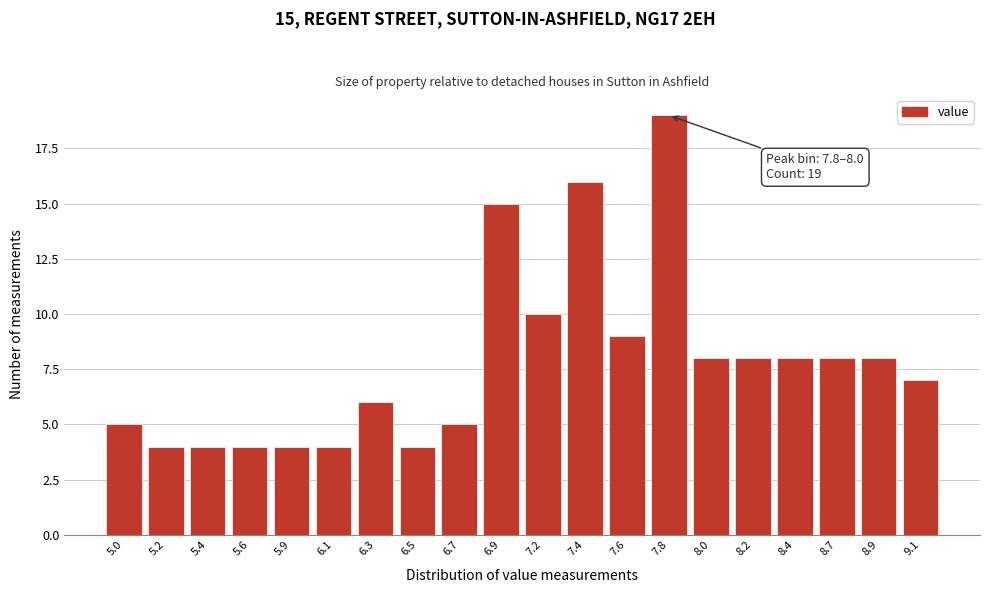

Reading left to right, extract all data points from this chart.

5	4	4	4	4	4	6	4	5	15	10	16	9	19	8	8	8	8	8	7